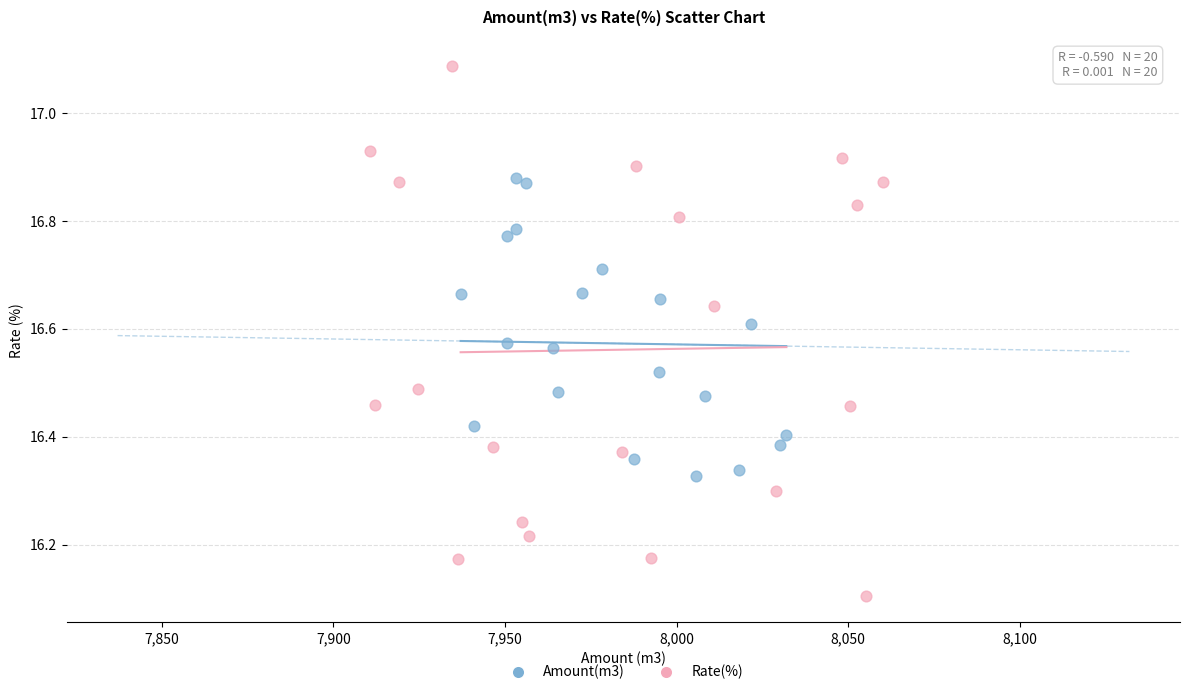

Which series contains the lowest Y value?

Rate(%)